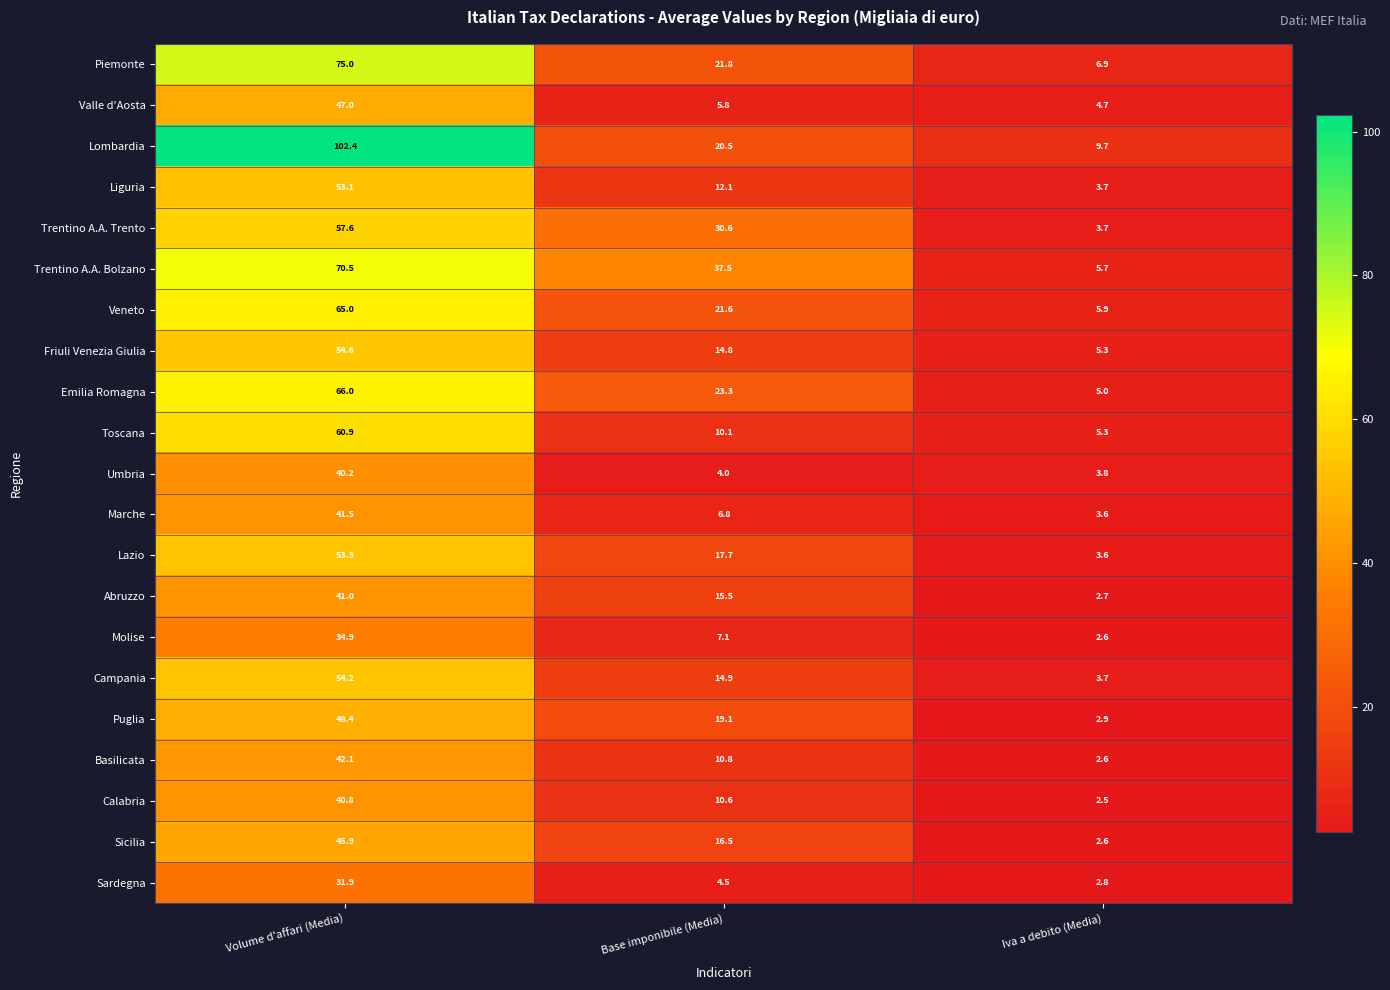

Rank the categories by Trentino A.A. Trento value from highest to lowest.

Volume d'affari (Media), Base imponibile (Media), Iva a debito (Media)